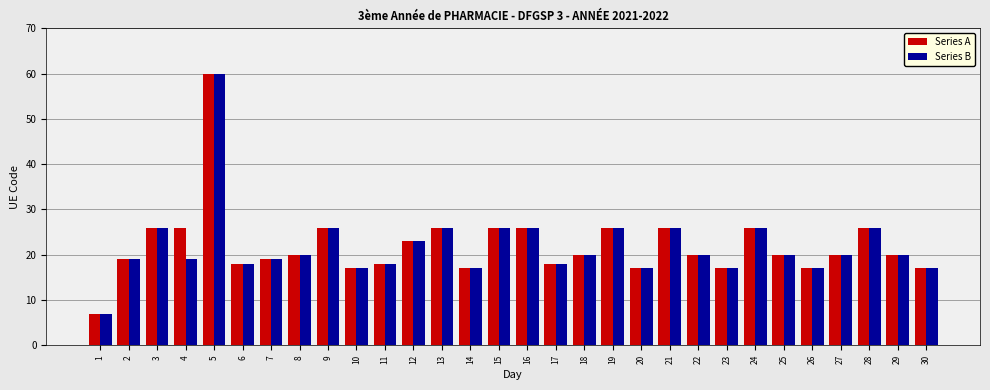

Which category has the lowest value across all series?

1